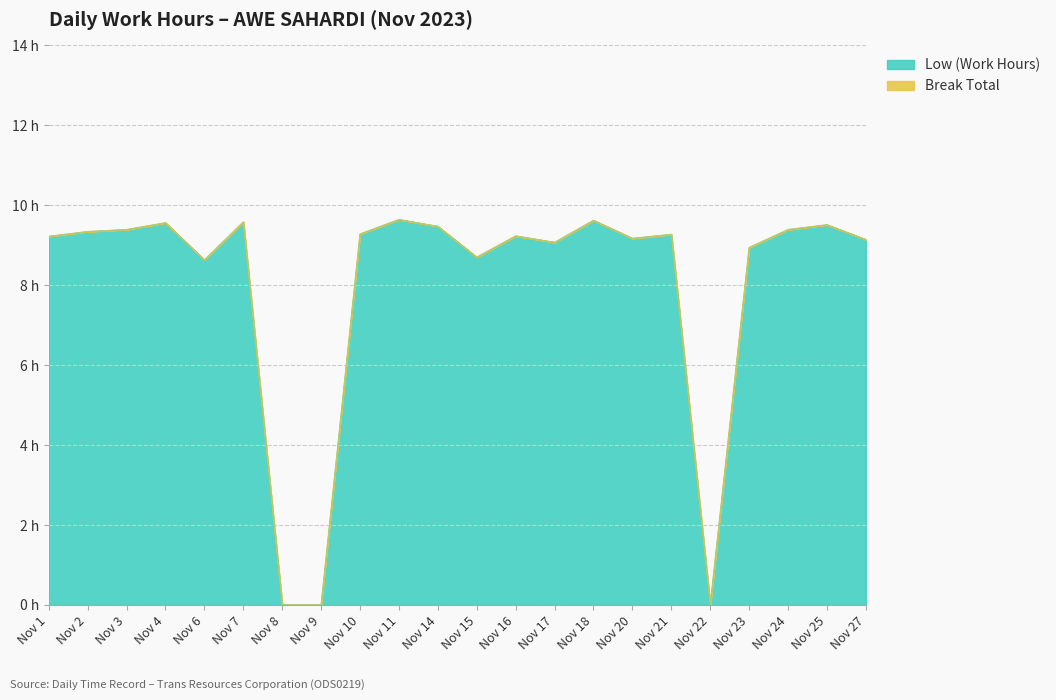

How many categories are shown in the chart?

22